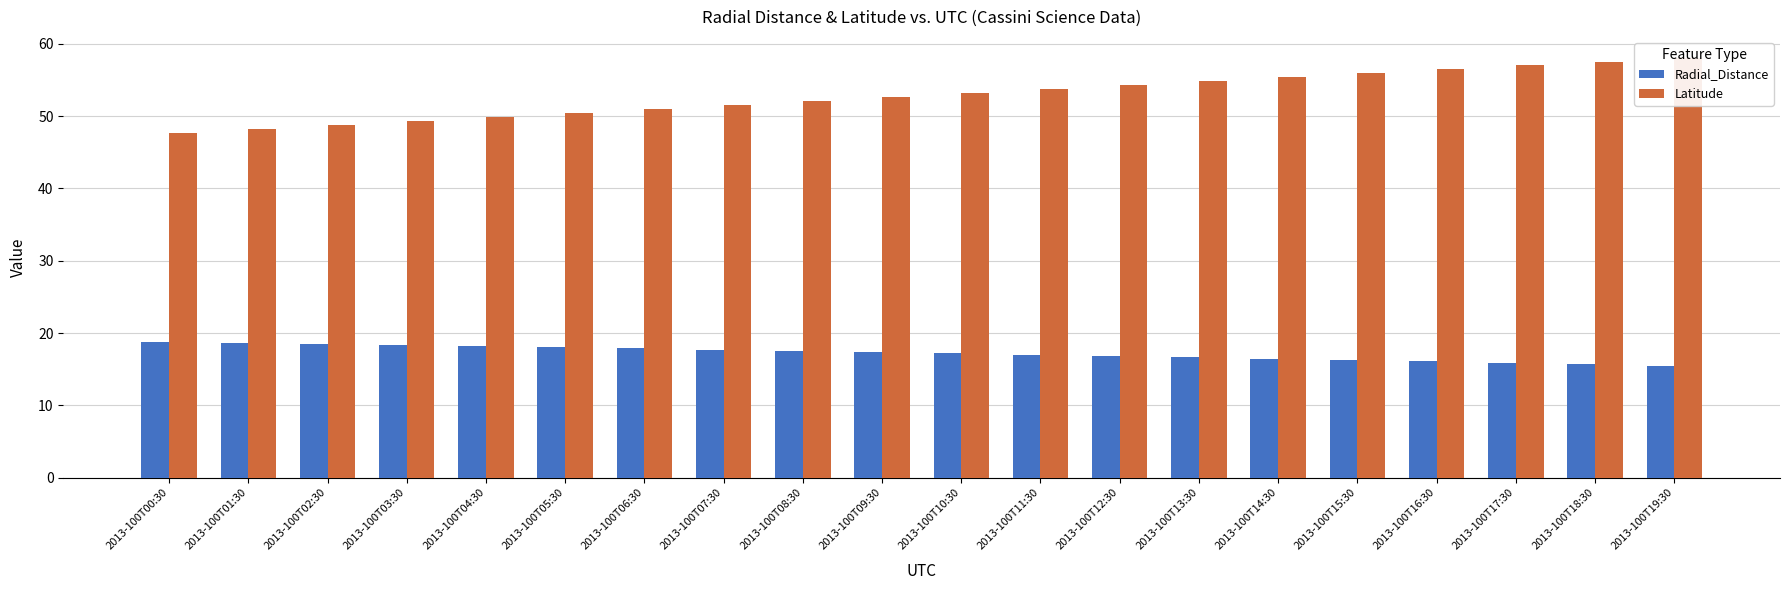

Reading right to left, transcribe all the data shown in this chart.

Radial_Distance: 2013-100T19:30=15.5	2013-100T18:30=15.7	2013-100T17:30=15.9	2013-100T16:30=16.1	2013-100T15:30=16.3	2013-100T14:30=16.5	2013-100T13:30=16.6	2013-100T12:30=16.8	2013-100T11:30=17.0	2013-100T10:30=17.2	2013-100T09:30=17.4	2013-100T08:30=17.5	2013-100T07:30=17.7	2013-100T06:30=17.9	2013-100T05:30=18.0	2013-100T04:30=18.2	2013-100T03:30=18.3	2013-100T02:30=18.5	2013-100T01:30=18.7	2013-100T00:30=18.8
Latitude: 2013-100T19:30=58.1	2013-100T18:30=57.6	2013-100T17:30=57.0	2013-100T16:30=56.5	2013-100T15:30=56.0	2013-100T14:30=55.4	2013-100T13:30=54.9	2013-100T12:30=54.3	2013-100T11:30=53.8	2013-100T10:30=53.2	2013-100T09:30=52.7	2013-100T08:30=52.1	2013-100T07:30=51.6	2013-100T06:30=51.0	2013-100T05:30=50.5	2013-100T04:30=49.9	2013-100T03:30=49.4	2013-100T02:30=48.8	2013-100T01:30=48.3	2013-100T00:30=47.7